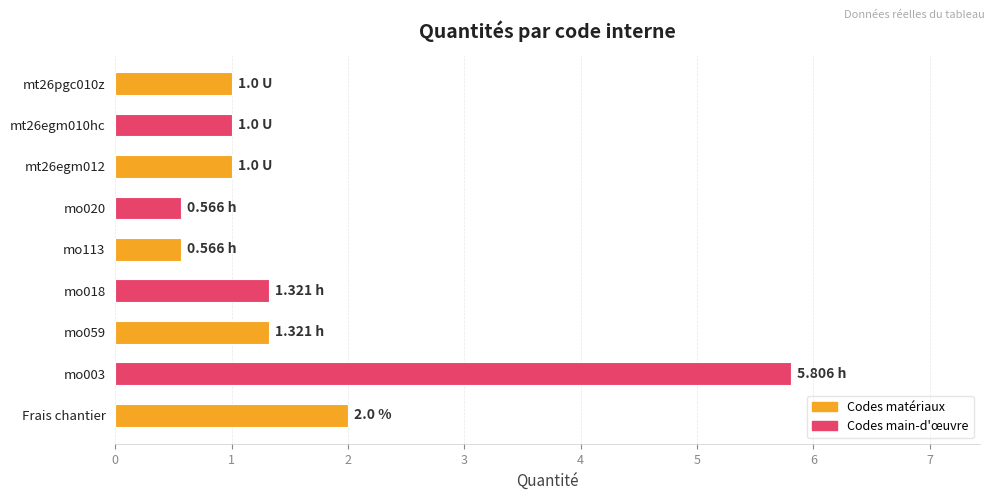

What is the average value?

1.6